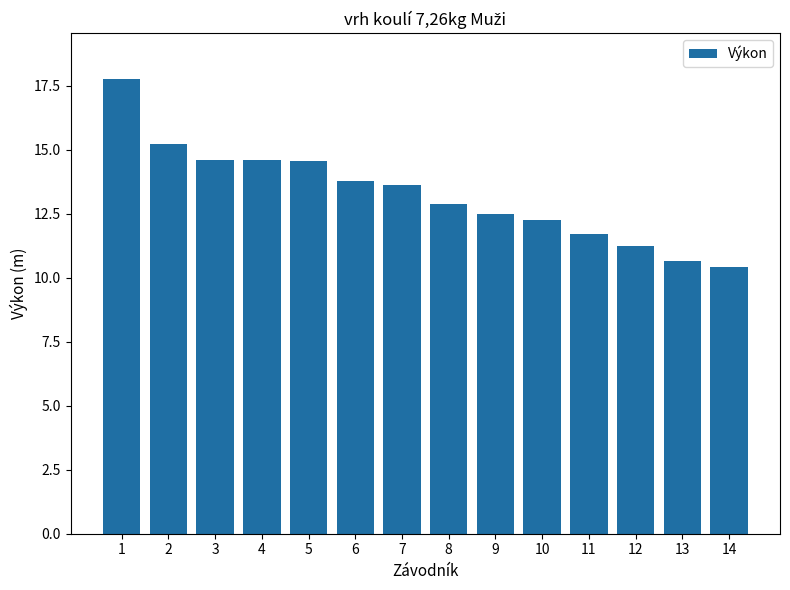

At which label does the data first exceed 13?

1